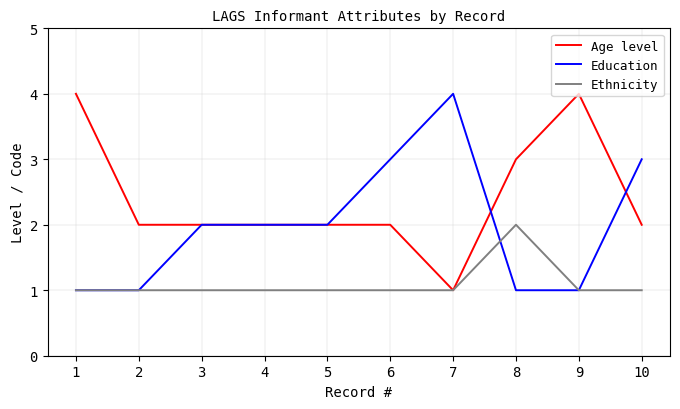

How many distinct data groups are displayed?

3